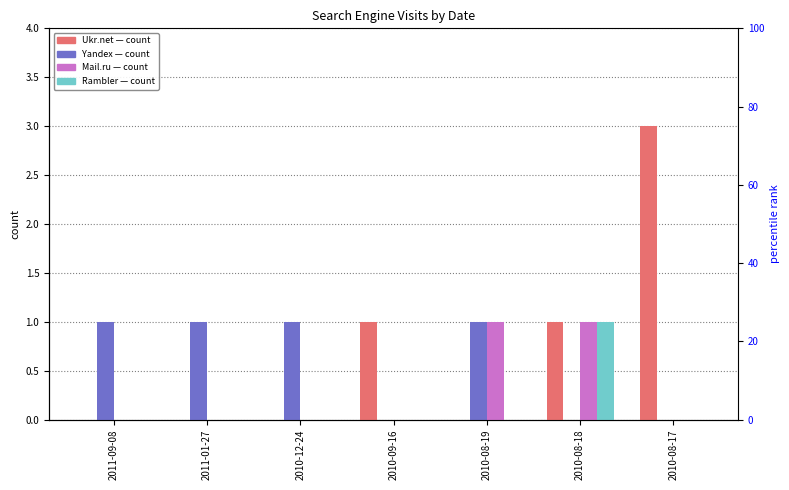

What is the sum of all Ukr.net values?

5